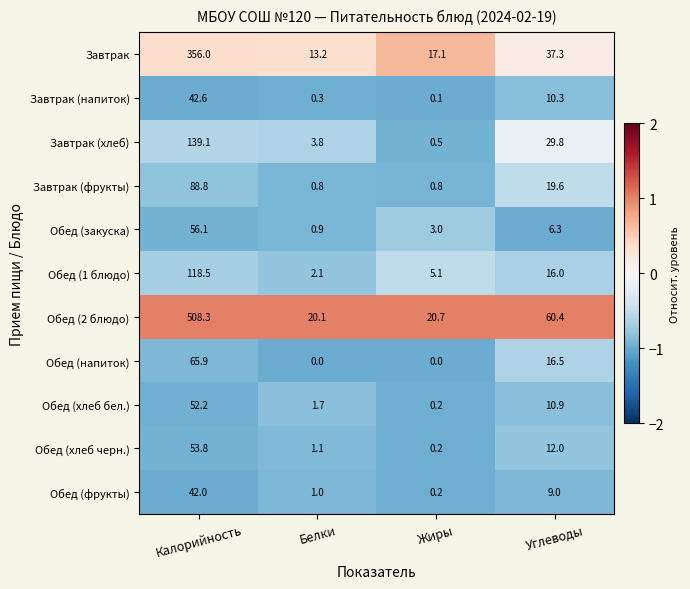

The value of Завтрак at Белки is 4.1. True or false?

False